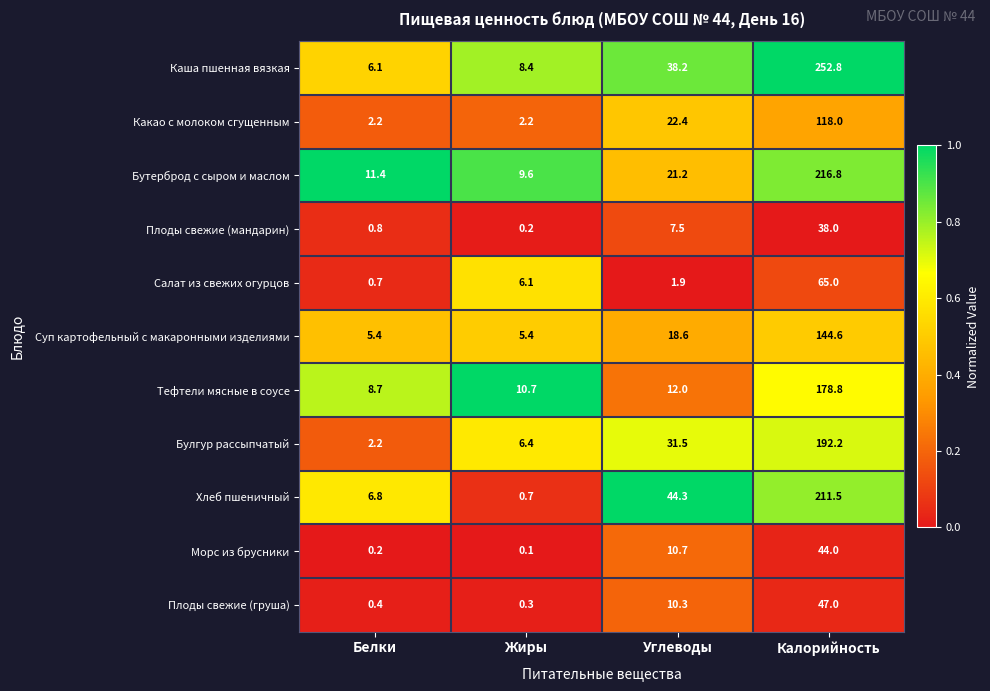

What is the difference between the maximum and second lowest values in the Тефтели мясные в соусе series?

168.1